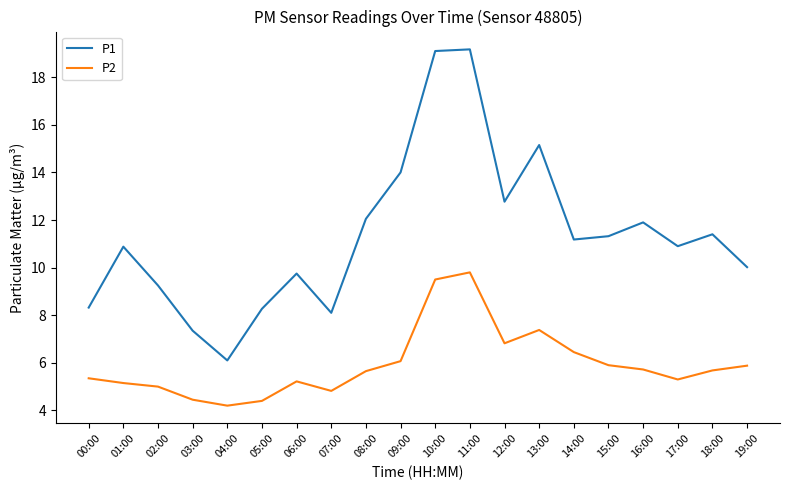

The P2 series shows 10.2 at 15:00. True or false?

False